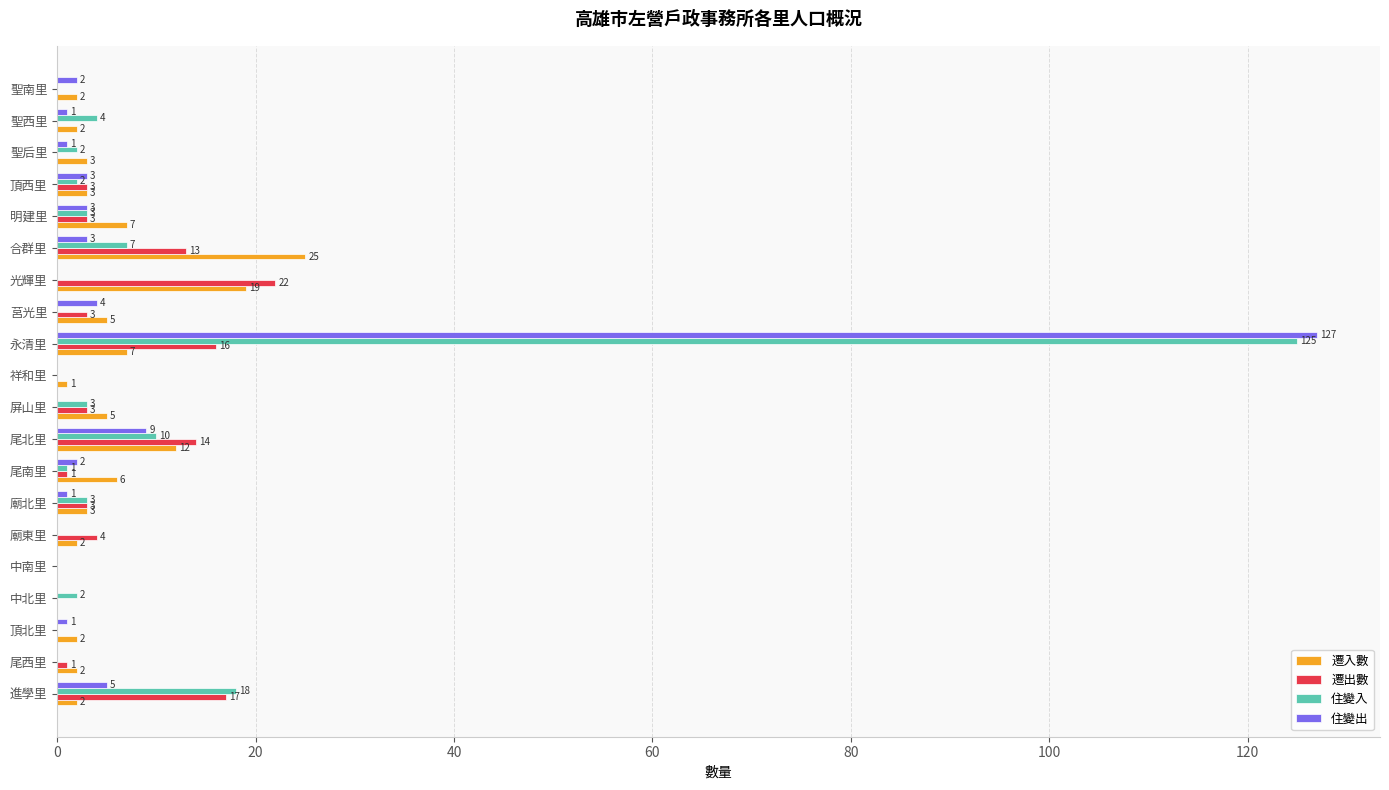

How many distinct data groups are displayed?

4